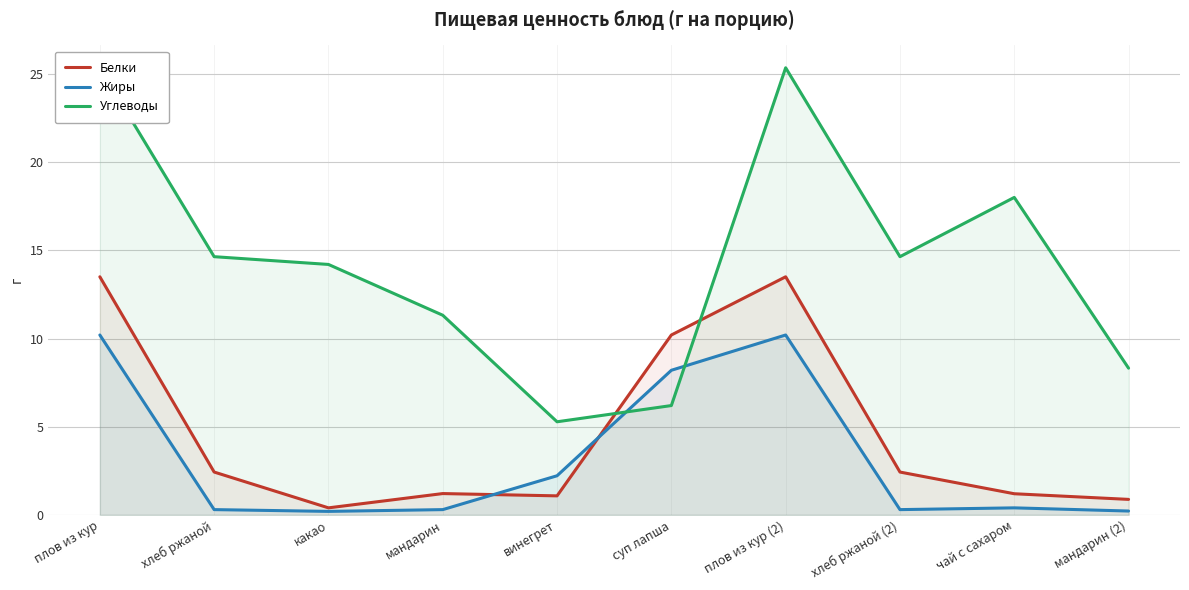

Is it true that Жиры equals 0.2 at чай с сахаром?

False